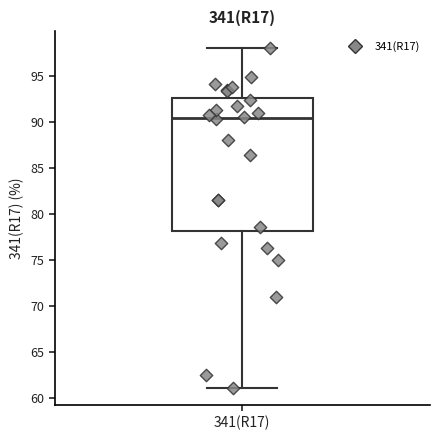

Where is the lower edge of the box for 341(R17) on the y-axis? The values are not printed on the chart, so give them approximately, as read against the axis.

78.0